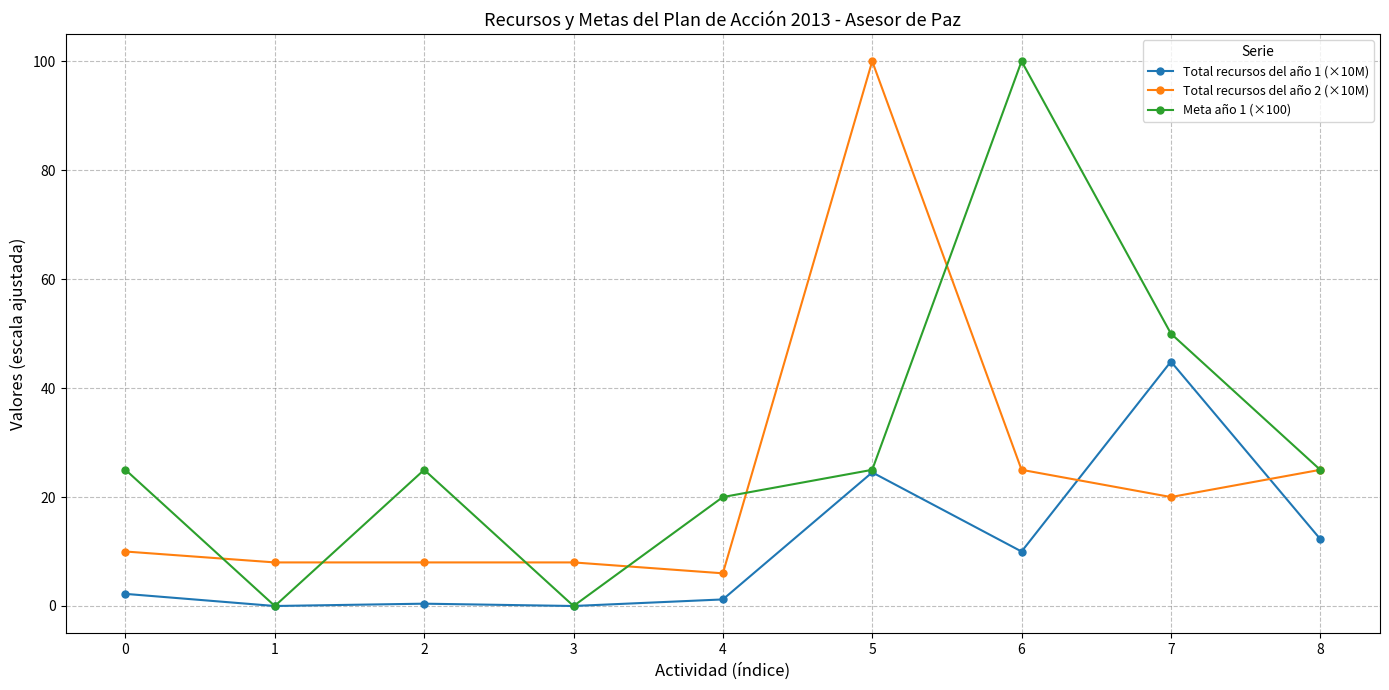

The value of Total recursos del año 1 (×10M) at 5 is 11.9. True or false?

False